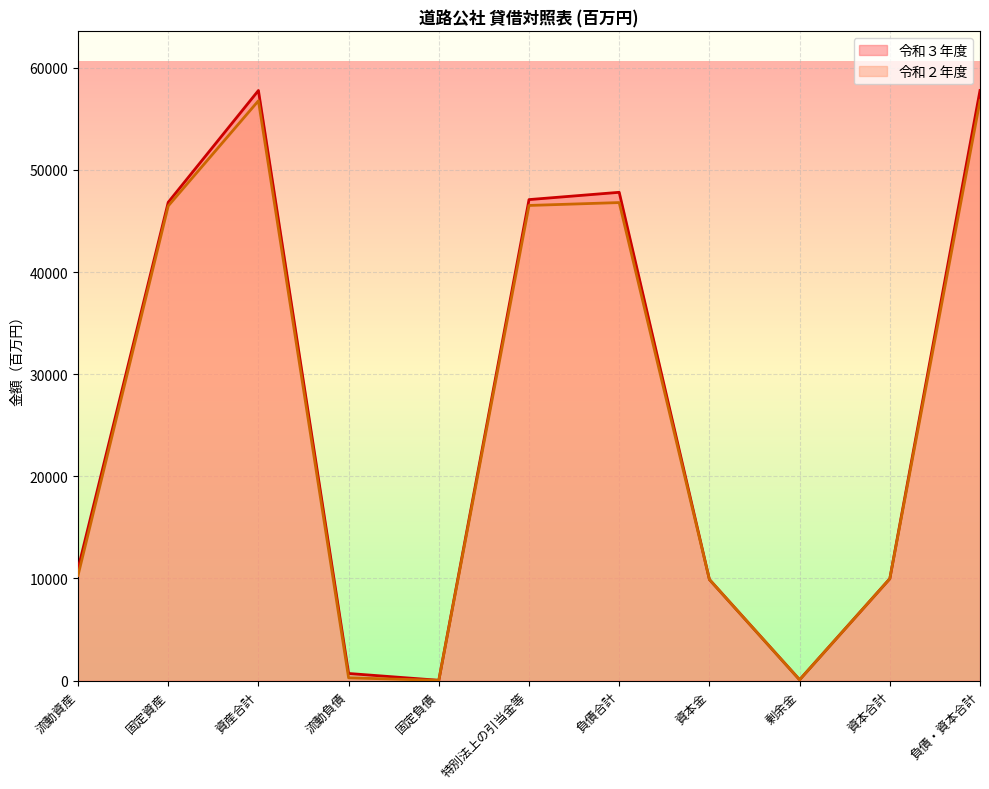

At how many categories does at least one series exceed 1098?

8